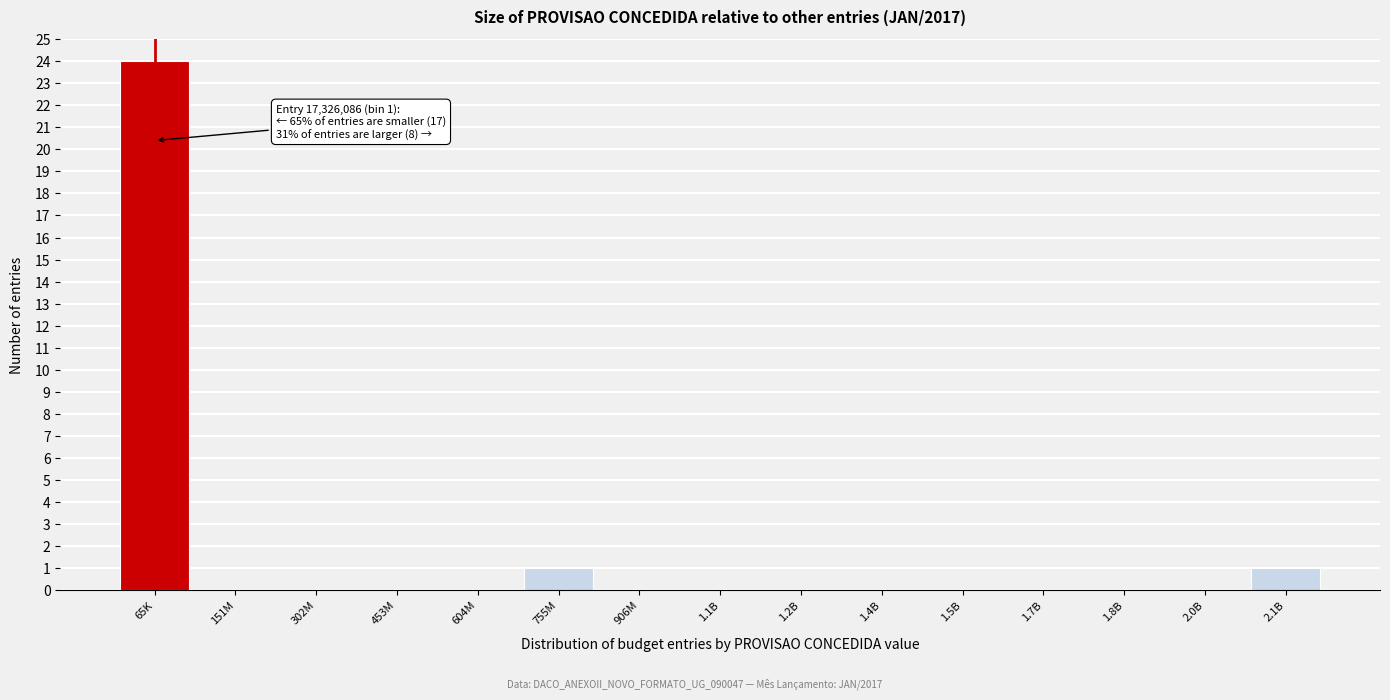

Reading left to right, transcribe all the data shown in this chart.

65K=24	151M=0	302M=0	453M=0	604M=0	755M=1	906M=0	1.1B=0	1.2B=0	1.4B=0	1.5B=0	1.7B=0	1.8B=0	2.0B=0	2.1B=1